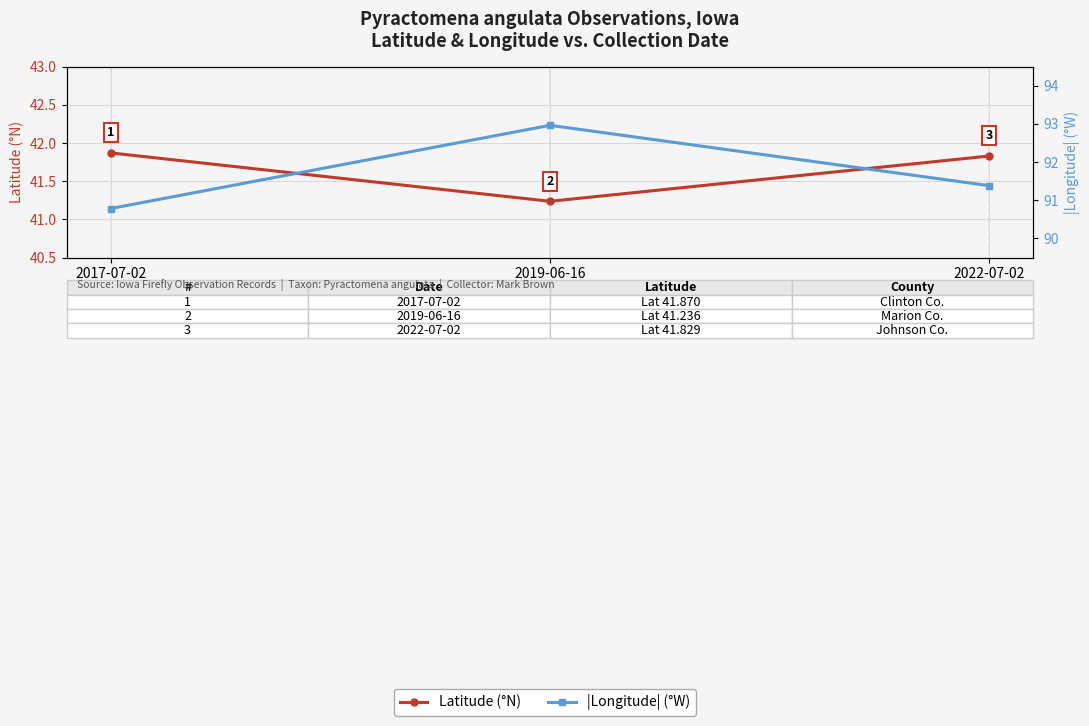

What is the spread (max minus min) of values at 2019-06-16?

51.7